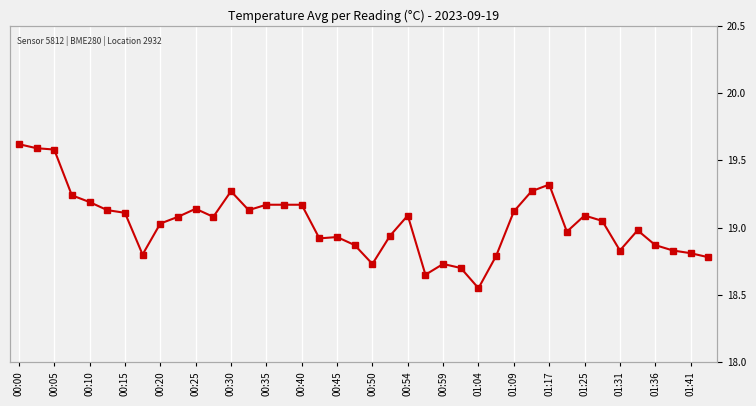

At which category does the chart reach its peak across all series?

00:00